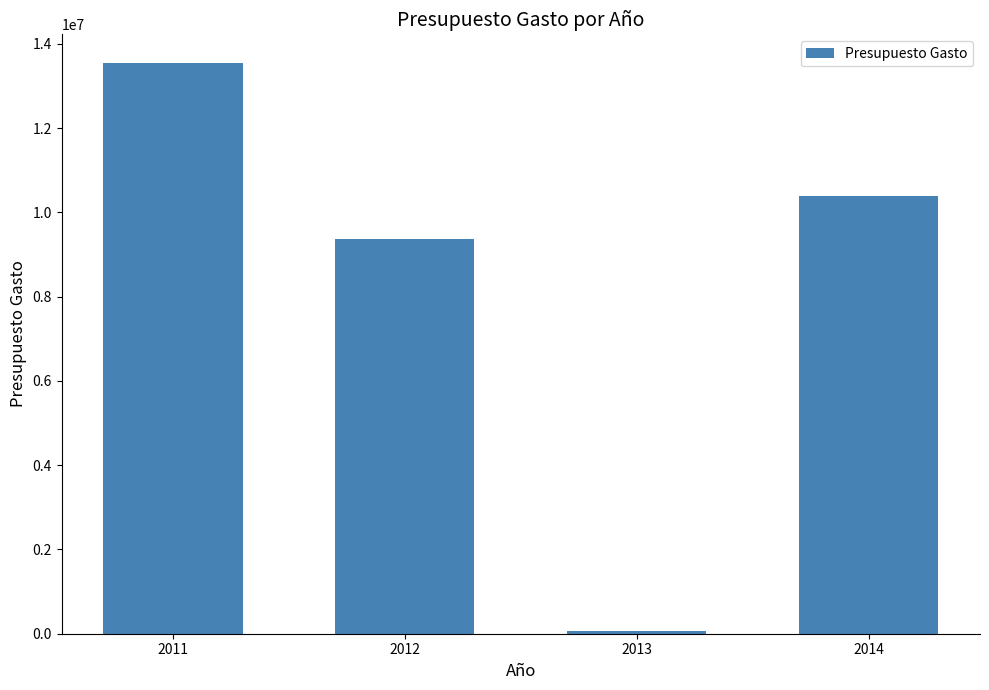

True or false: the data shows 13550308.7 at 2011.

True